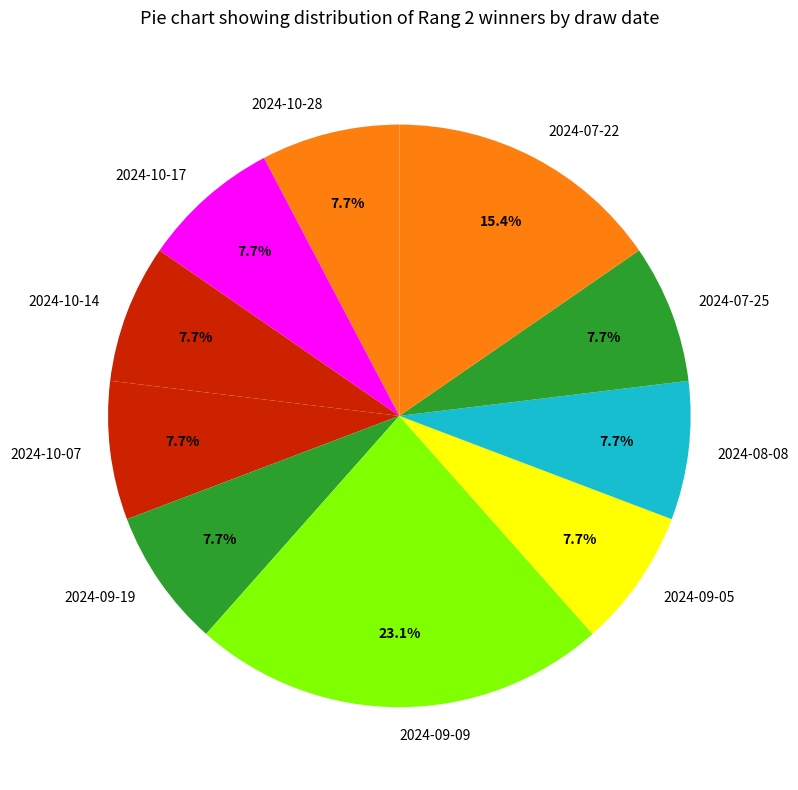

How many slices are in this pie chart?

10